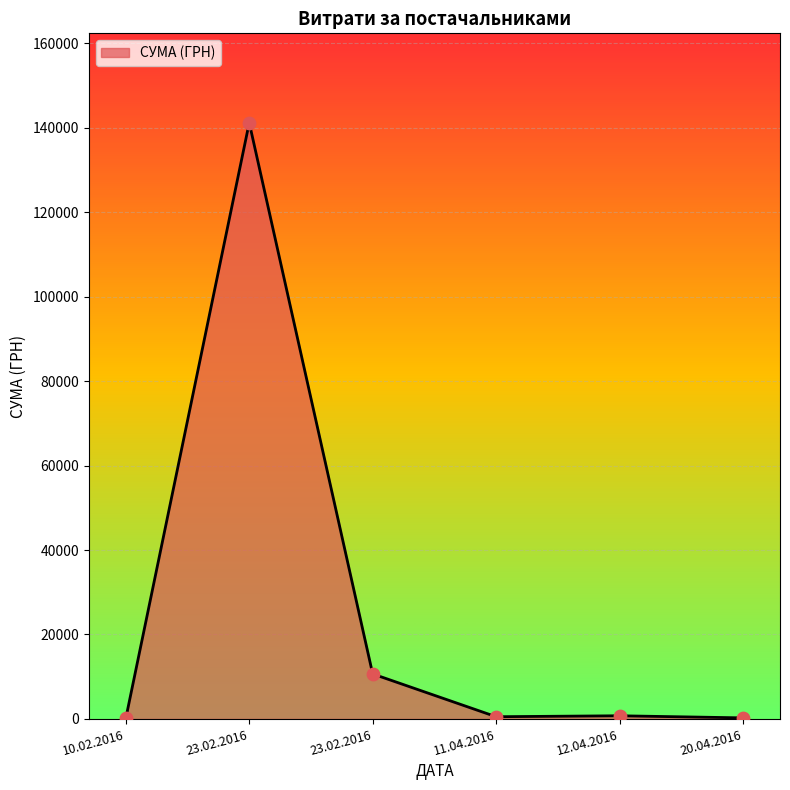

Which has a higher value, 11.04.2016 or 20.04.2016?

11.04.2016